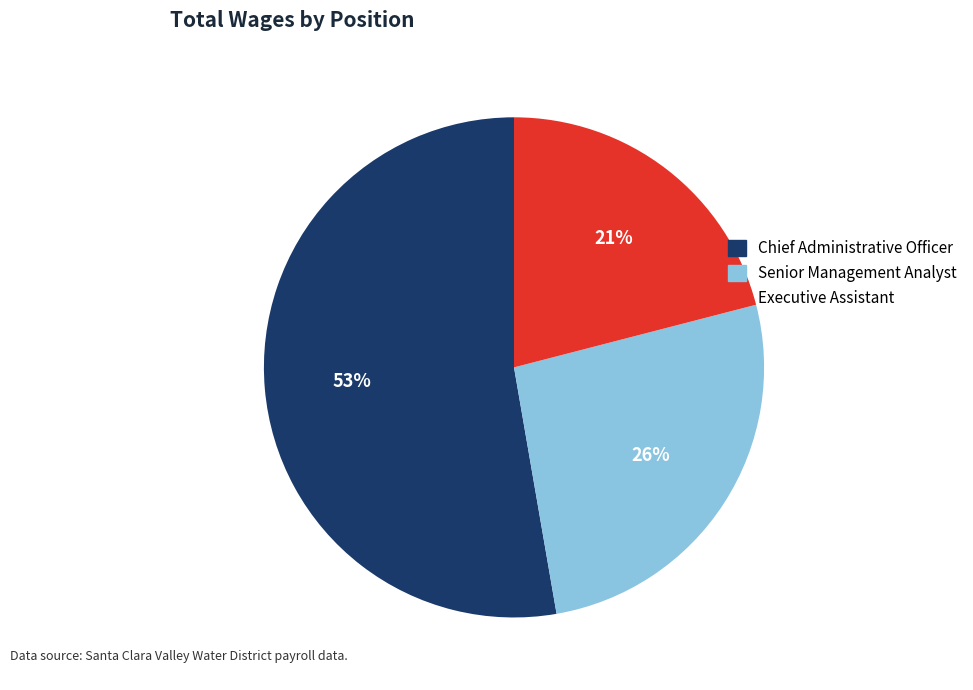

True or false: Executive Assistant accounts for 21% of the total.

True